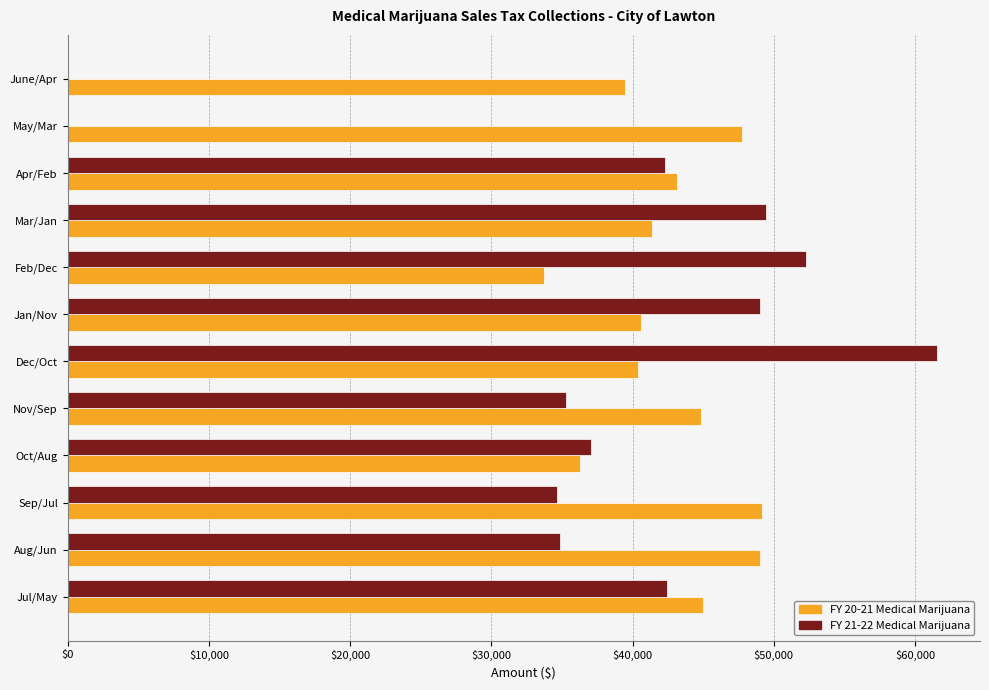

The FY 21-22 Medical Marijuana series shows -21694.8 at May/Mar. True or false?

False